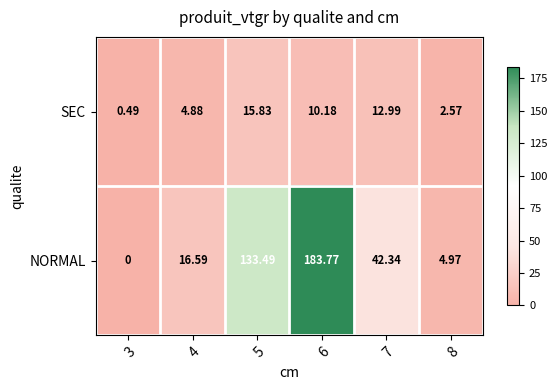

Rank the series at 6 from highest to lowest value.

NORMAL, SEC